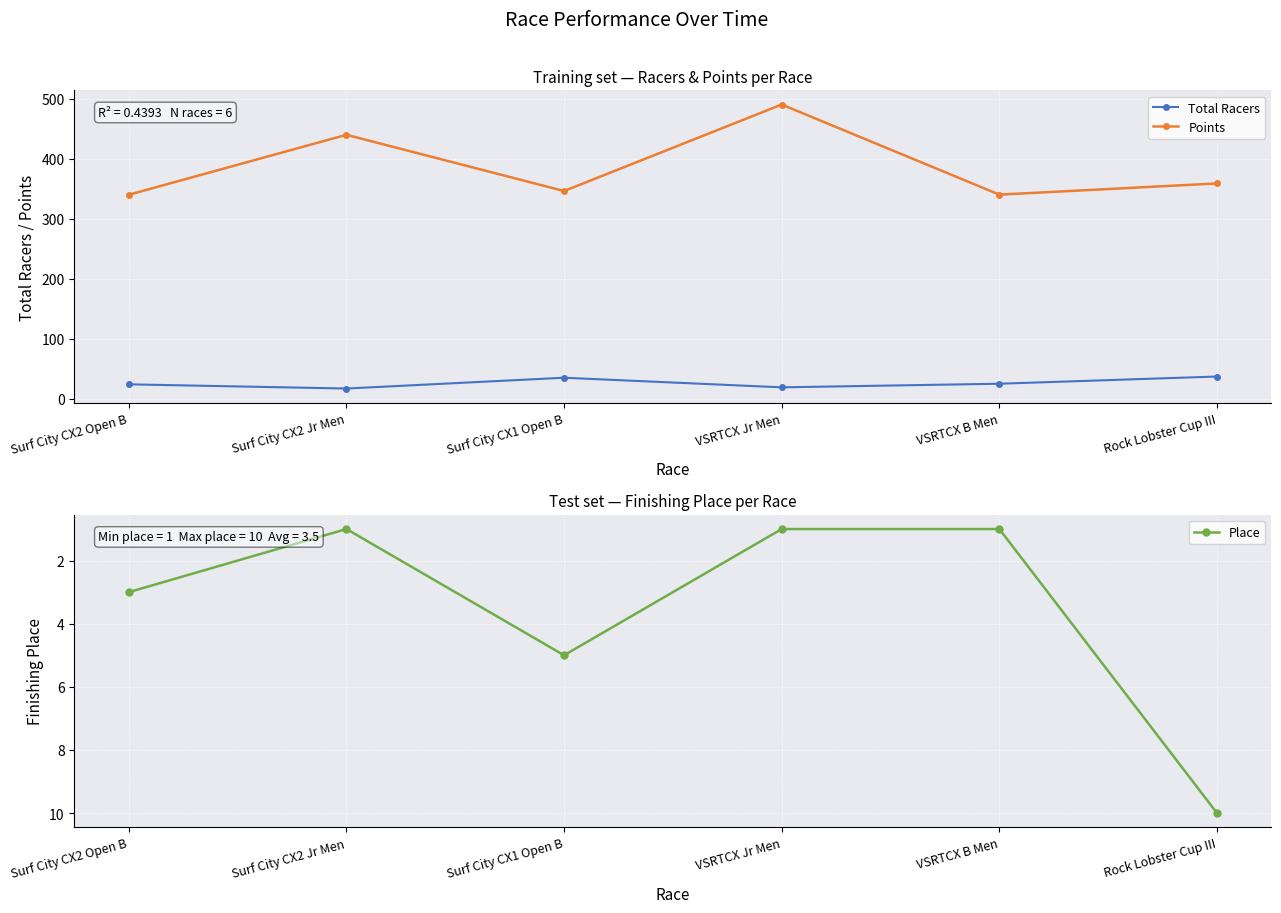

True or false: Place and Total Racers intersect in this chart.

False